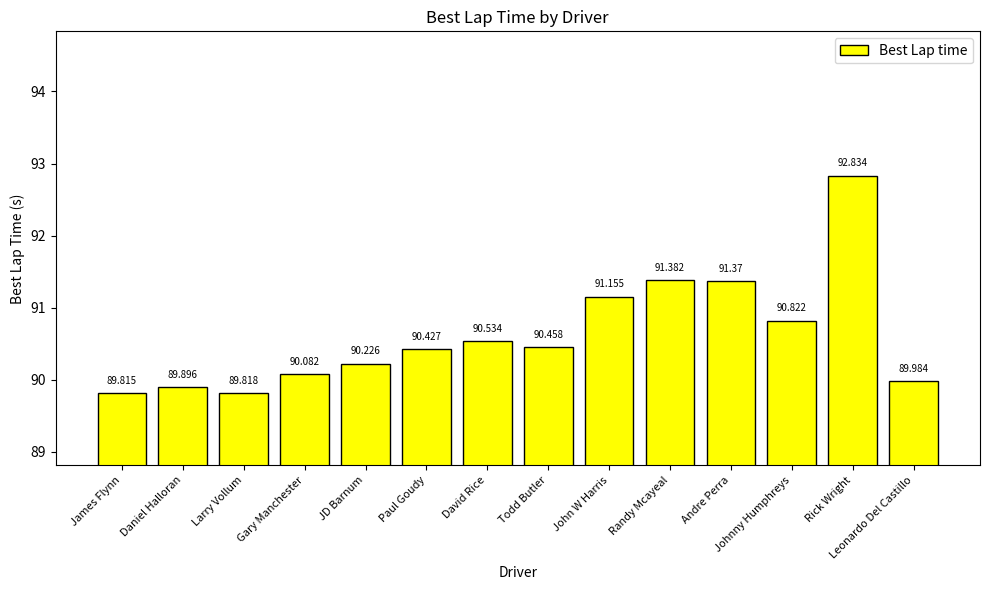

How many data points are less than 90?

4